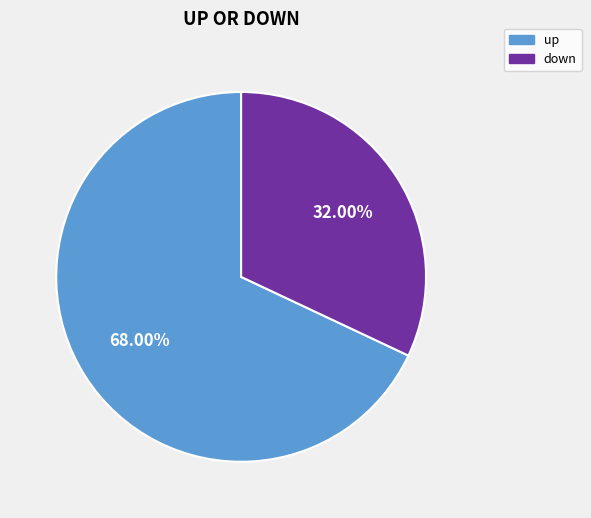

What percentage is the down slice, to the nearest percent?

32%